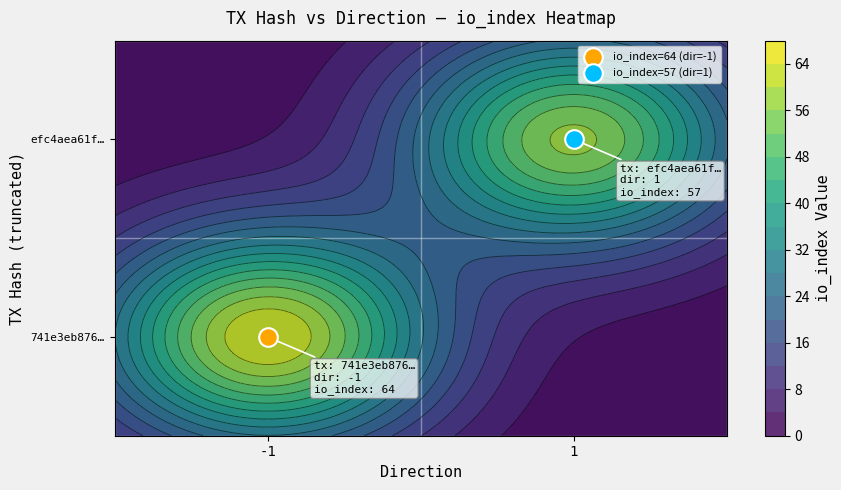

How many categories are shown in the chart?

2